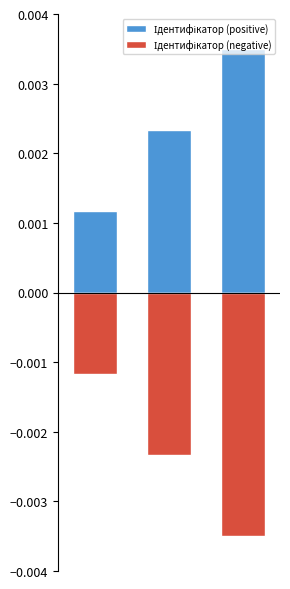

Rank the series by their average value, from lowest to highest.

Ідентифікатор (negative), Ідентифікатор (positive)